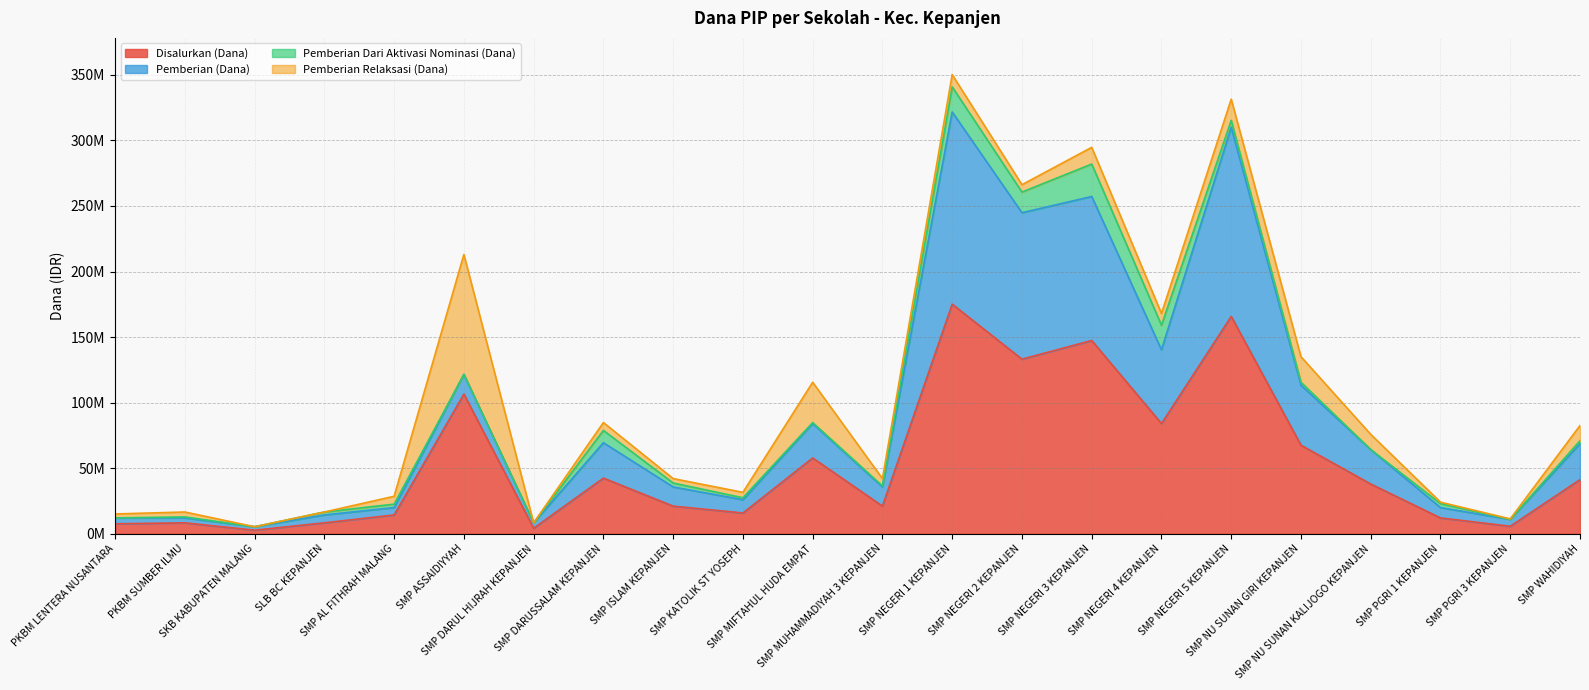

Does the chart display data point markers on the line(s)?

No